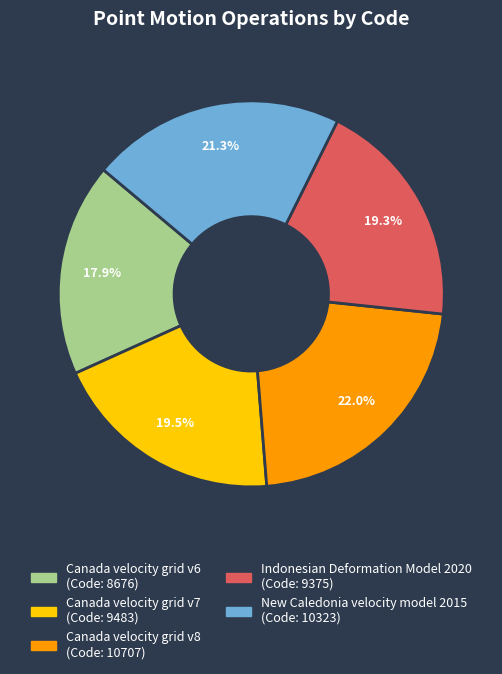

What is the smallest slice in the pie chart?

Canada velocity grid v6